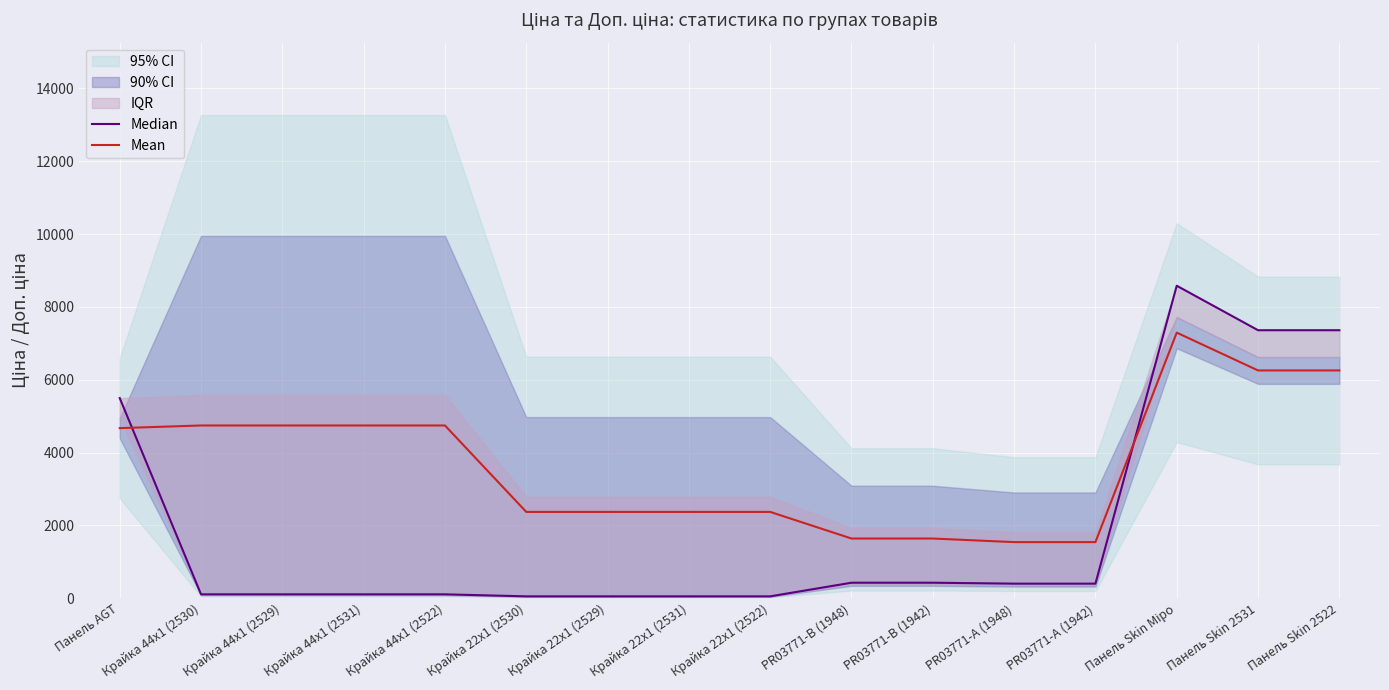

After their last crossing, which series has the higher values: Mean or Median?

Median